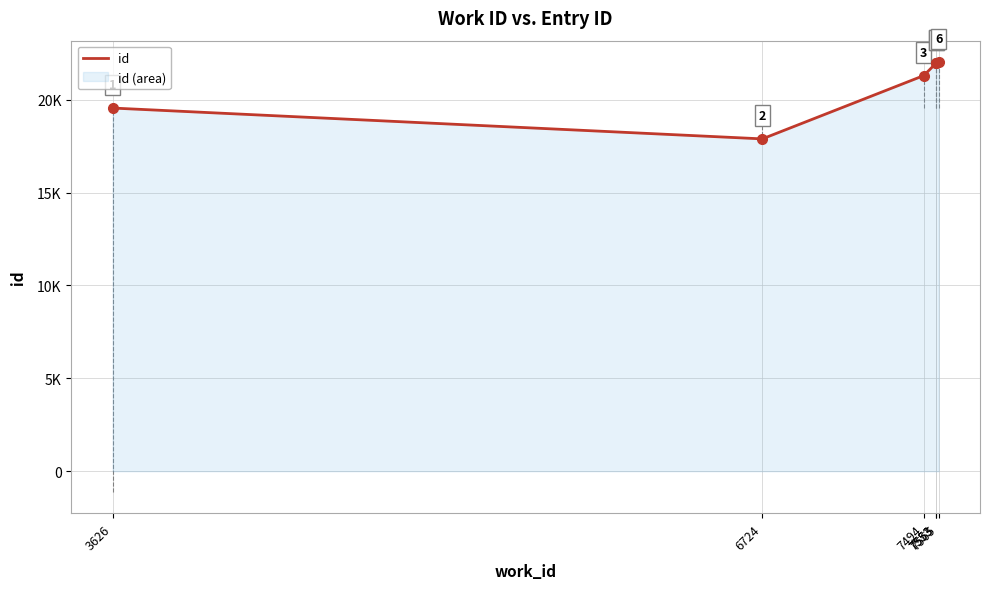

Count the number of values greater than 21967.

2